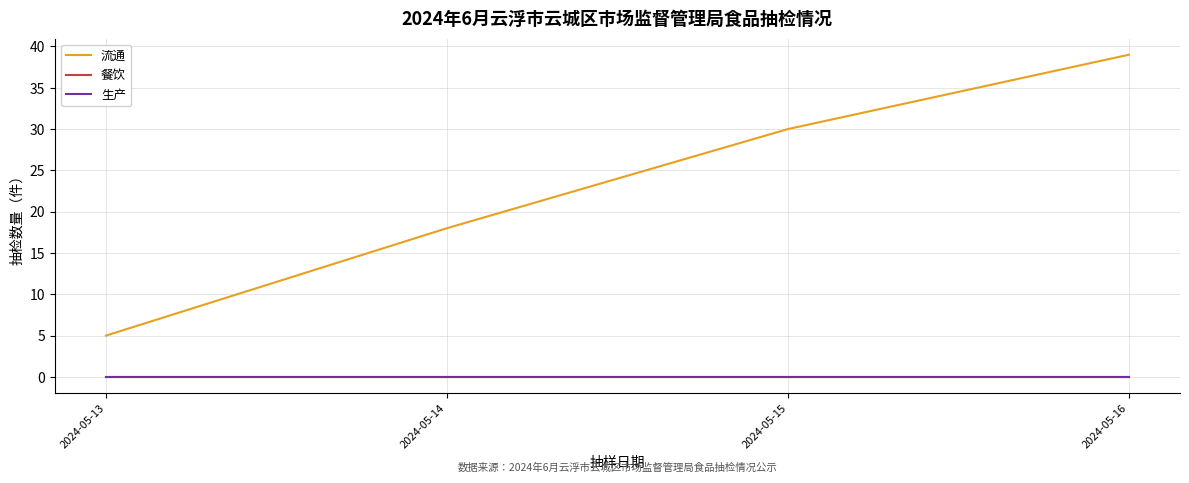

The value of 流通 at 2024-05-14 is 31. True or false?

False